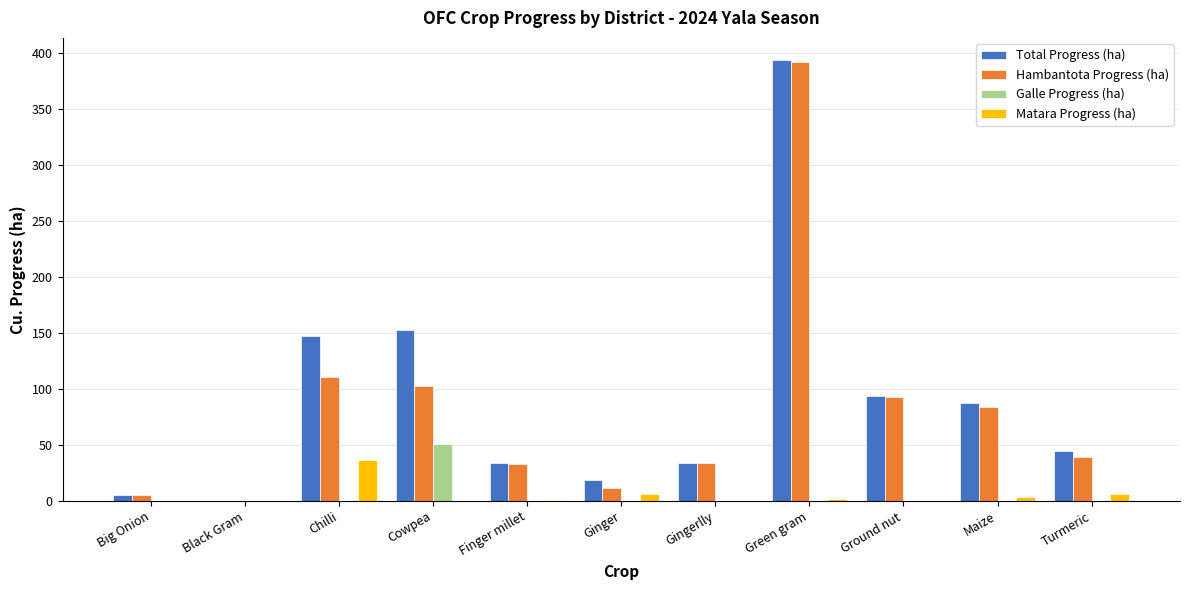

What is the sum of all Matara Progress (ha) values?

54.8